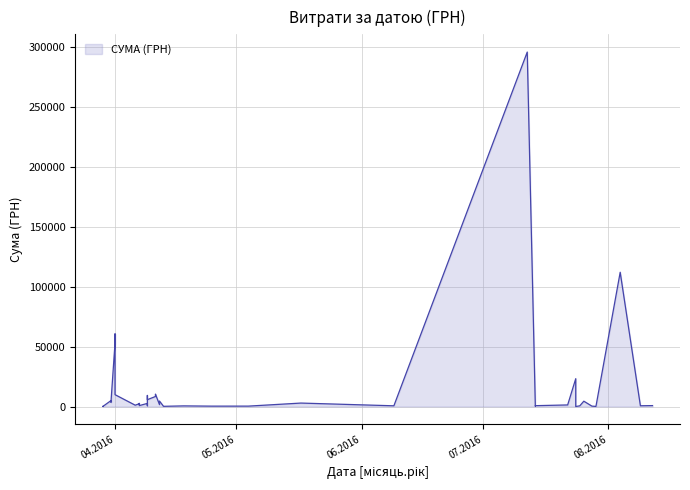

What is the approximate value at 07.04.2016?

2354.0